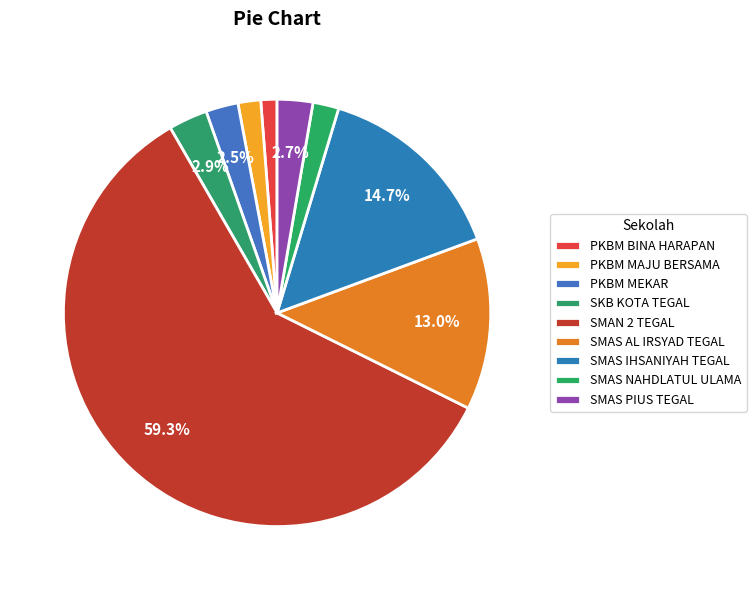

The SKB KOTA TEGAL slice represents 3% of the pie. True or false?

True